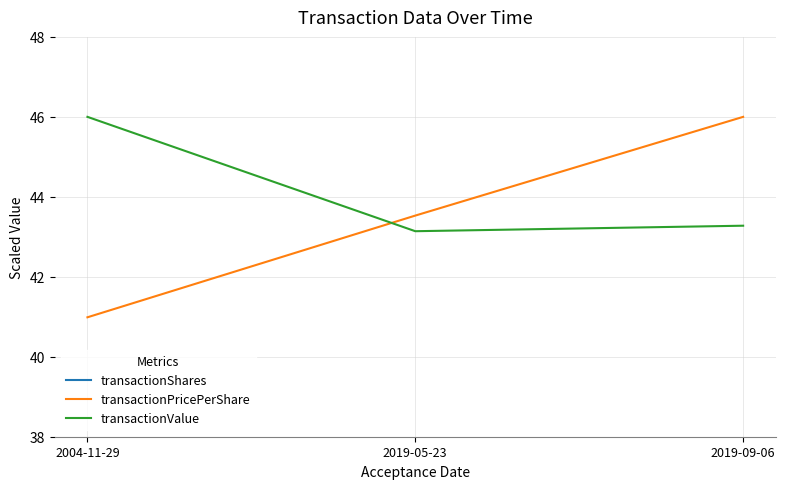

Which category has the lowest value in the transactionValue series?

2019-05-23